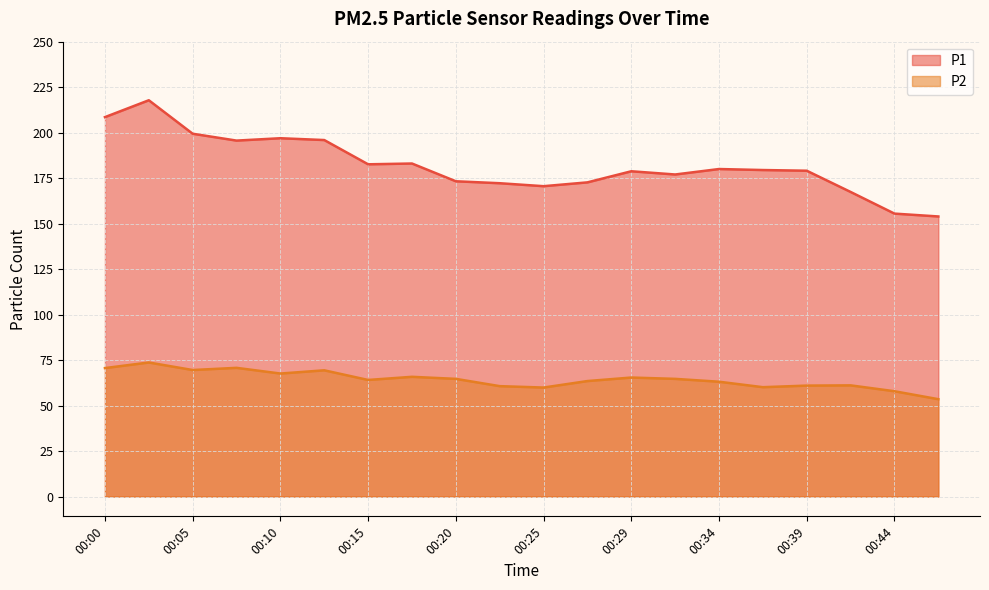

True or false: P1 and P2 cross at least once.

False